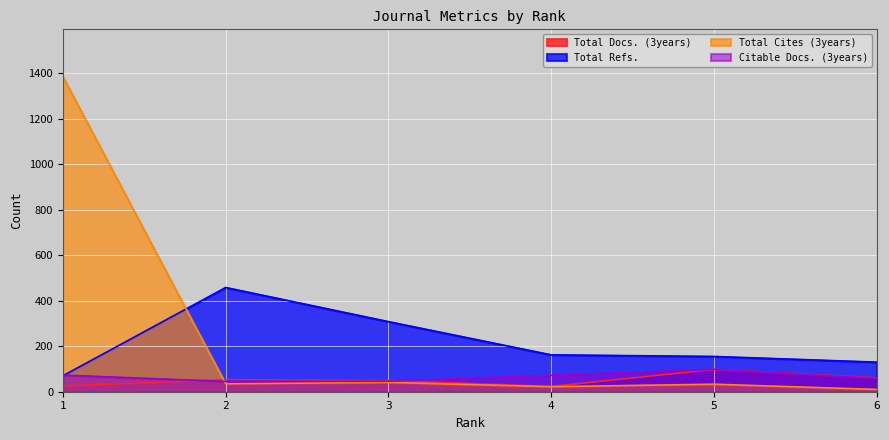

How many lines are shown in the chart?

4